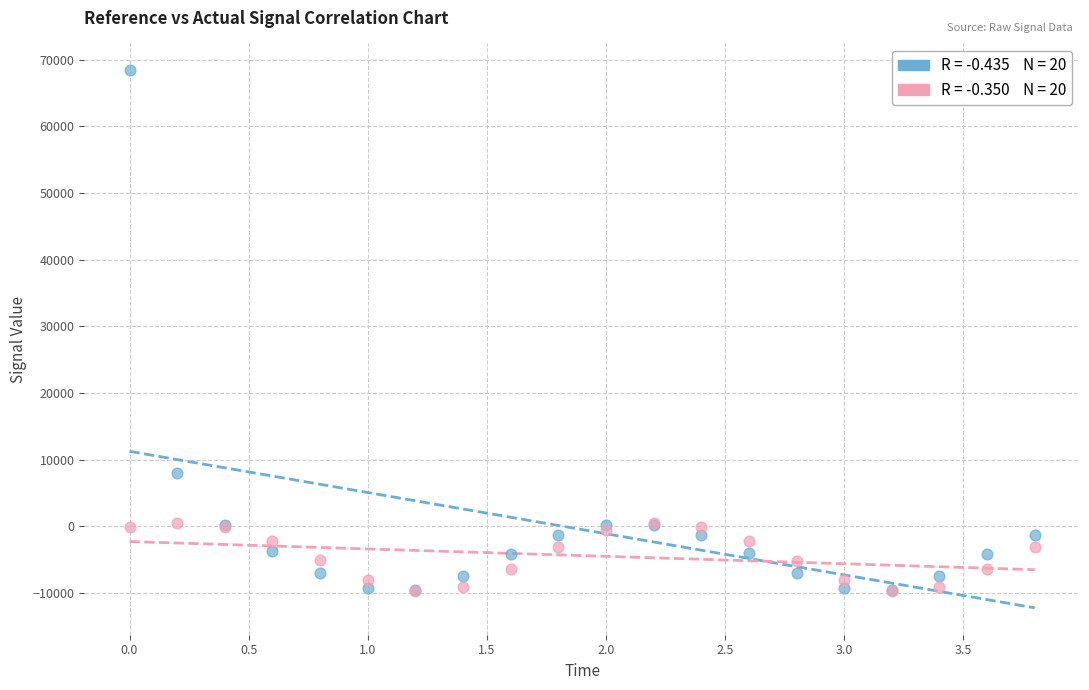

Across all series, what Y value is closest to 29354?

7958.0